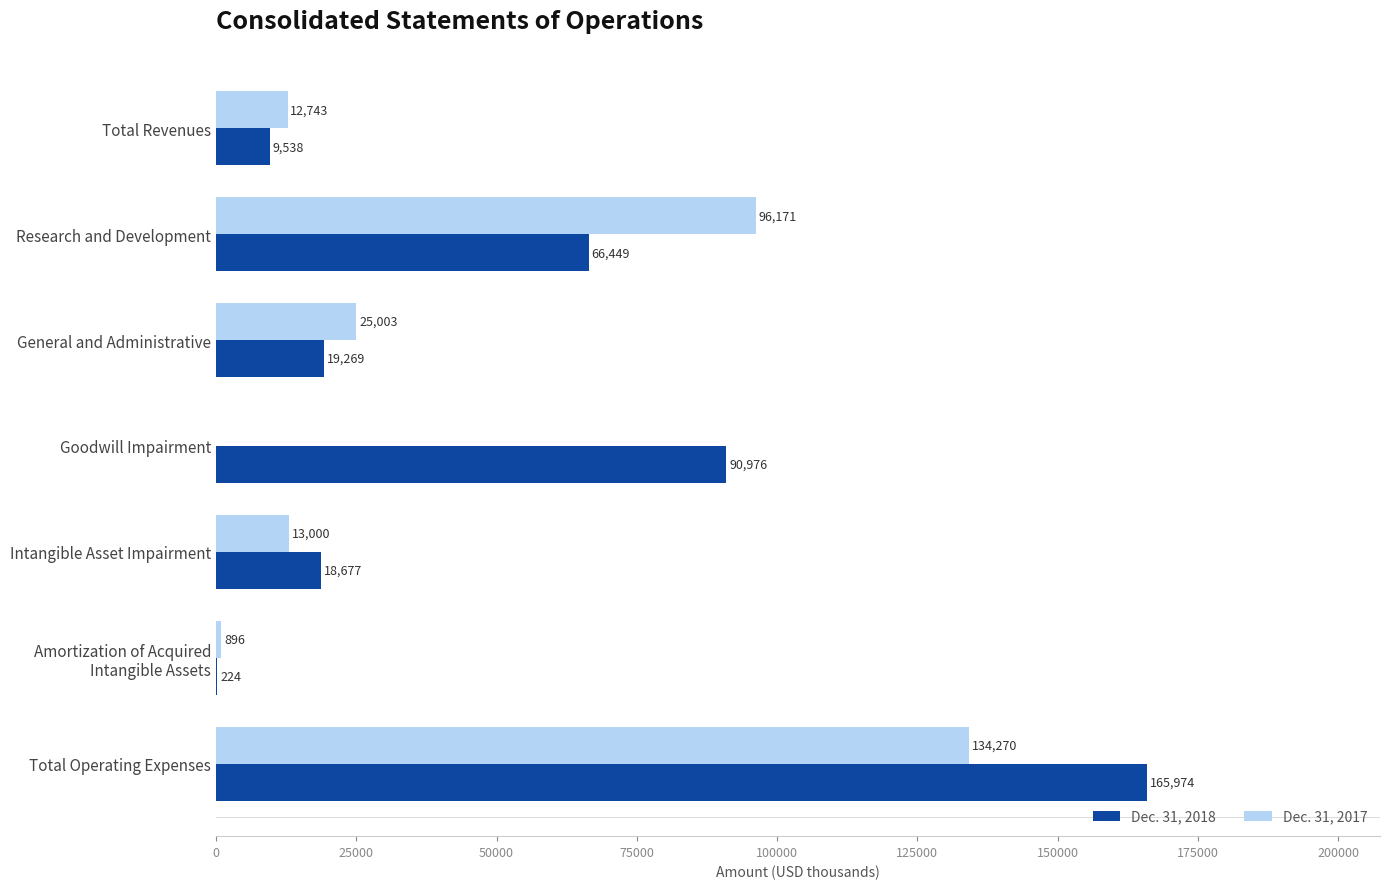

What is the maximum value shown in the chart?

165974